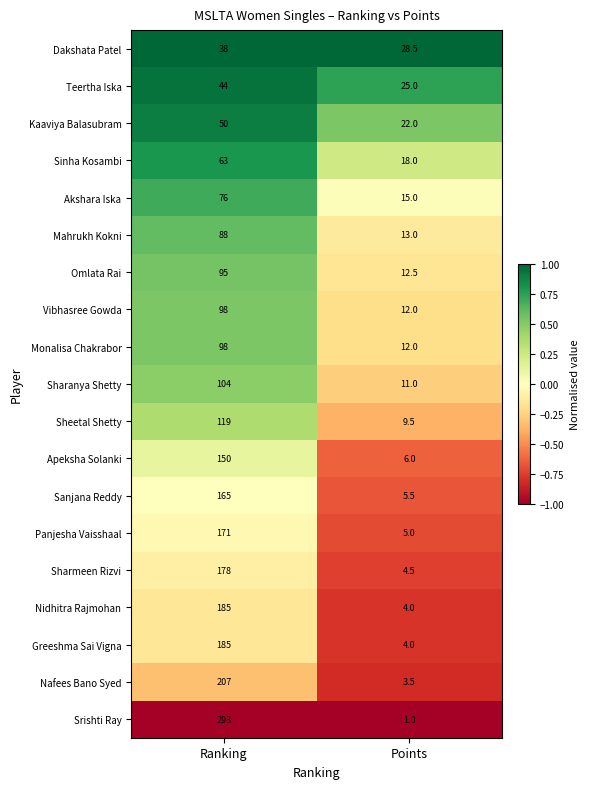

What is the minimum value for Kaaviya Balasubram?

22.0